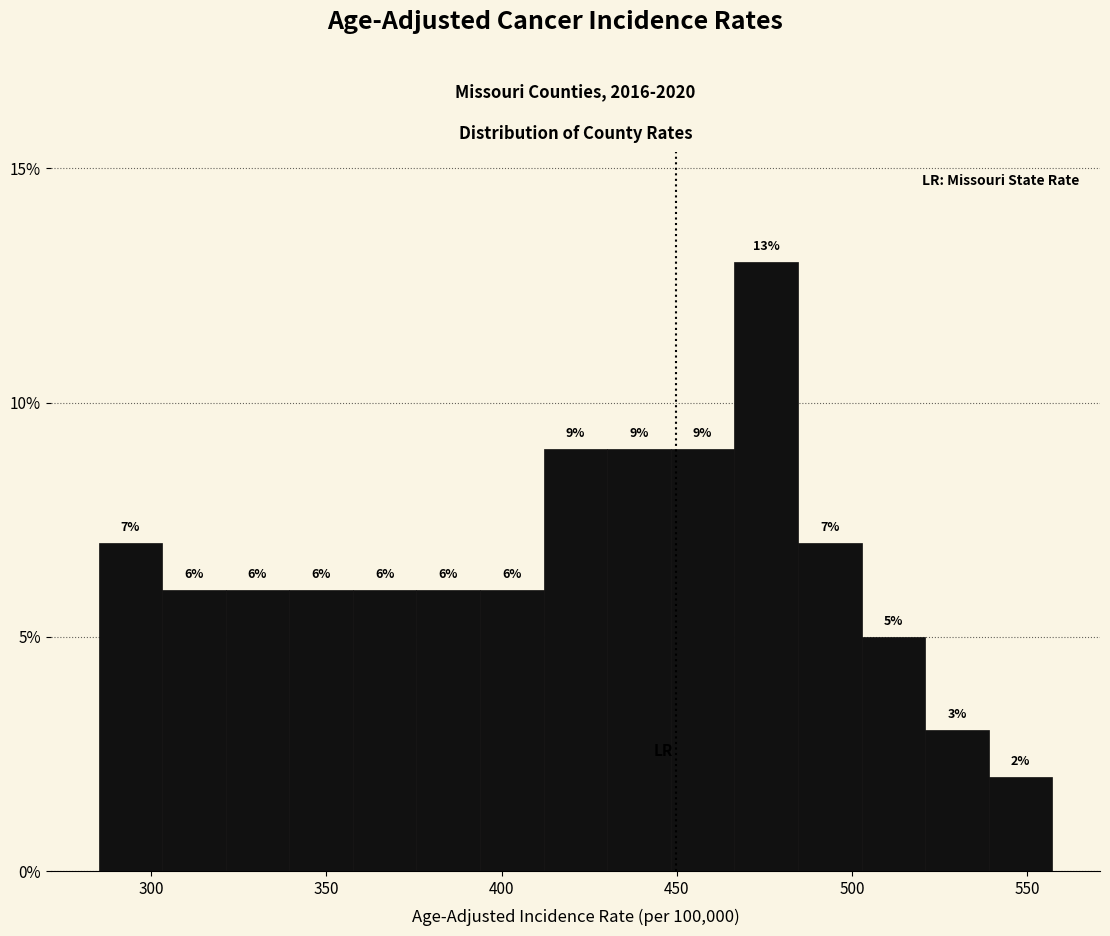

Read against the x-axis, roughly where is the centre of the tallest bar?

475